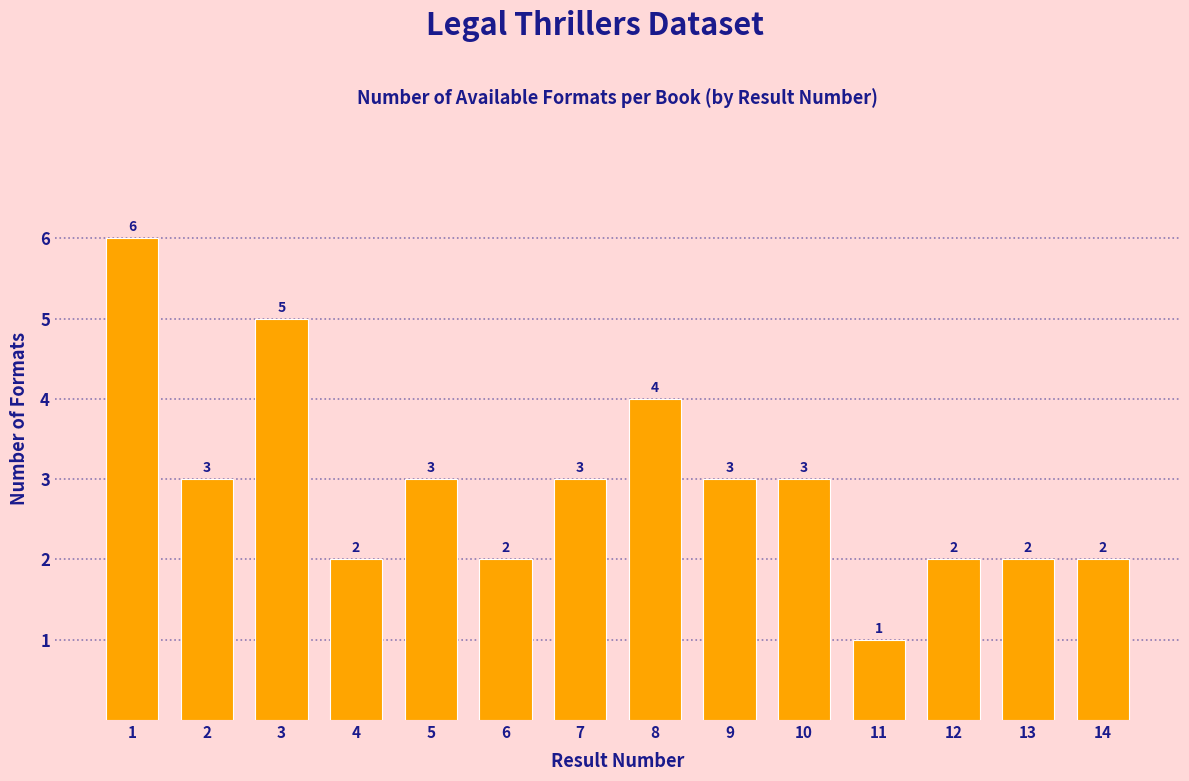

Reading right to left, extract all data points from this chart.

2	2	2	1	3	3	4	3	2	3	2	5	3	6